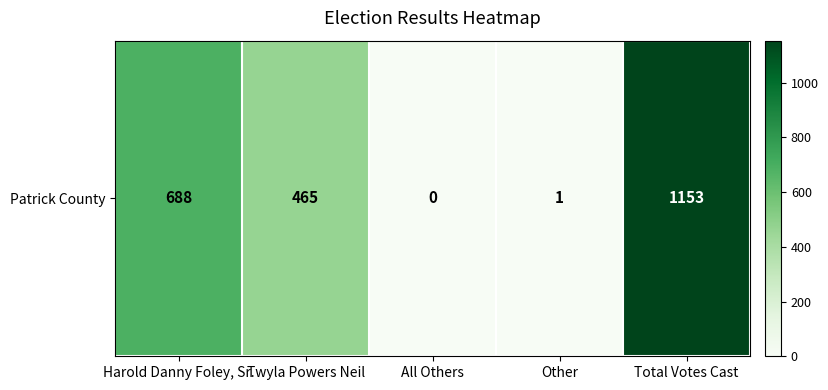

What is the difference between the values at Harold Danny Foley, Sr. and All Others?

688